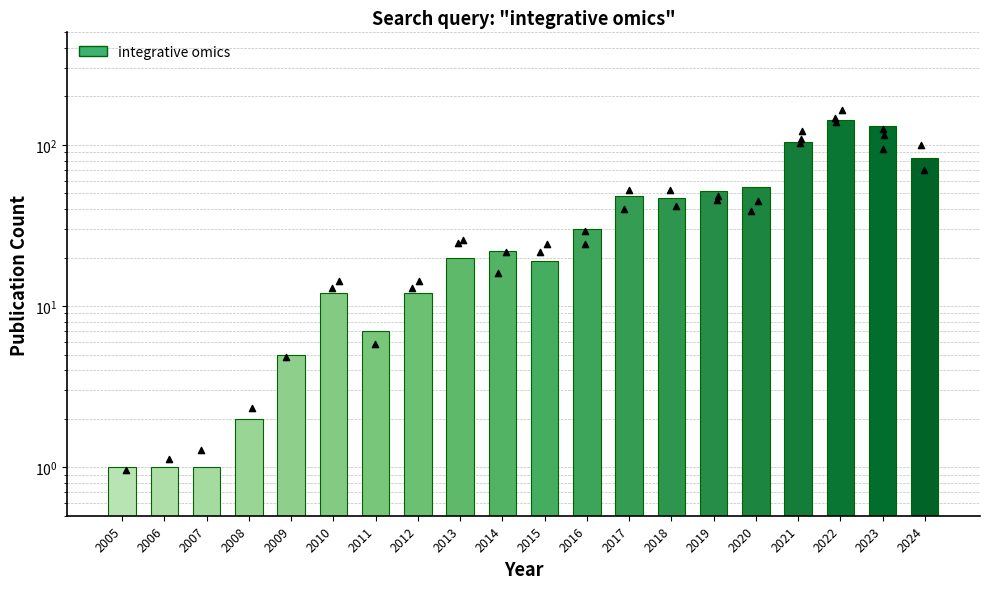

Between 2023 and 2012, which is larger?

2023